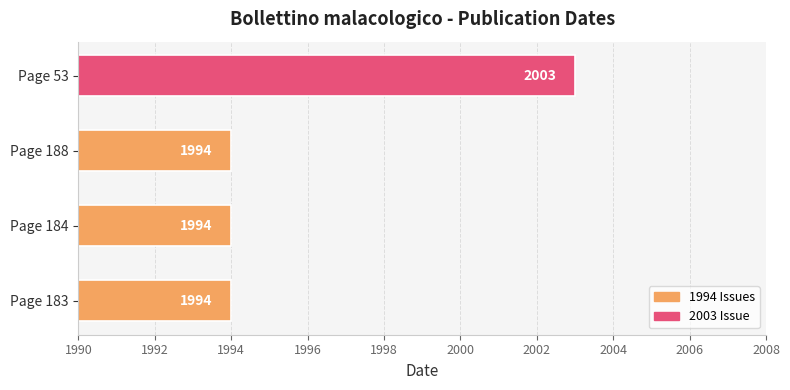

Is it true that the value at Page 183 is 1038?

False